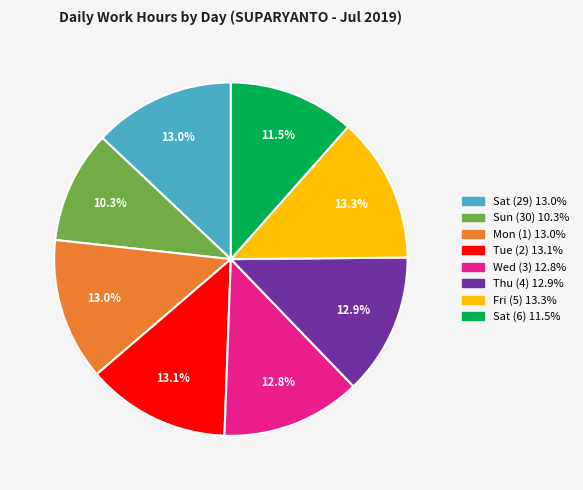

What percentage is the Fri (5) slice, to the nearest percent?

13%